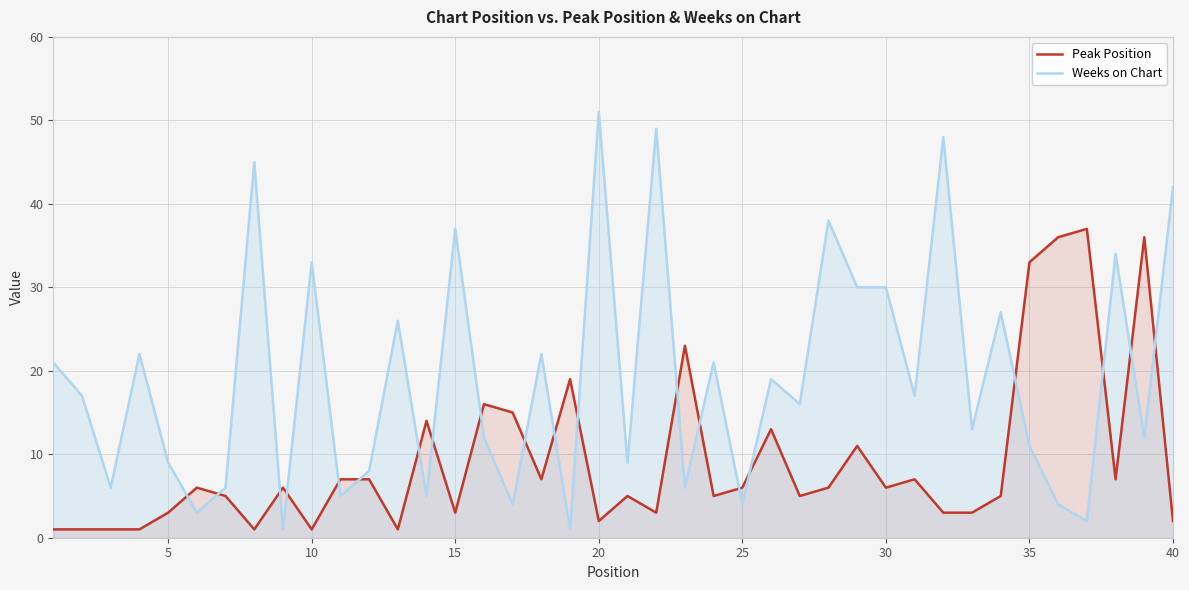

True or false: Weeks on Chart and Peak Position intersect in this chart.

True